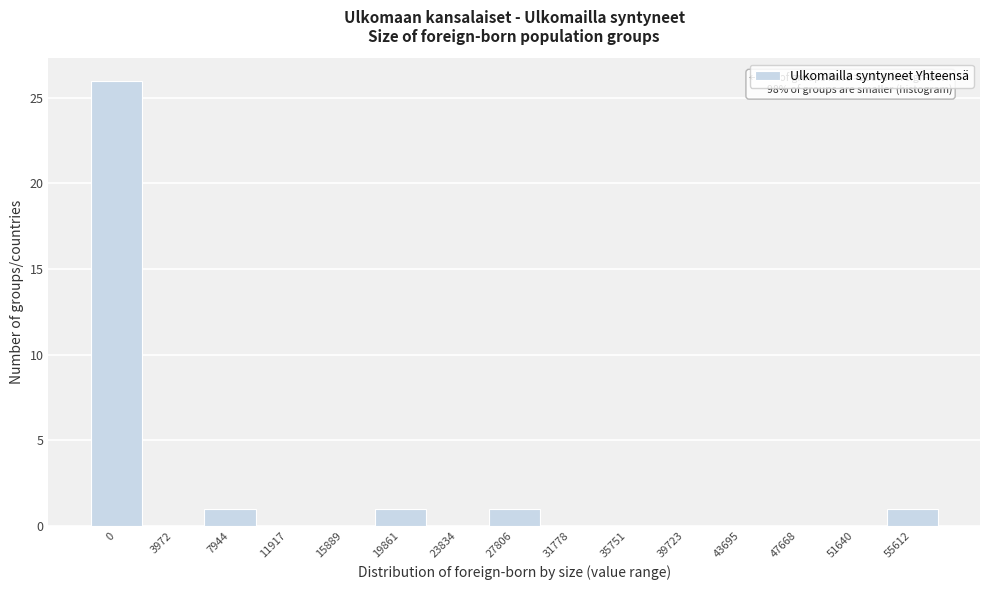

Reading right to left, transcribe all the data shown in this chart.

55612=1	51640=0	47668=0	43695=0	39723=0	35751=0	31778=0	27806=1	23834=0	19861=1	15889=0	11917=0	7944=1	3972=0	0=26